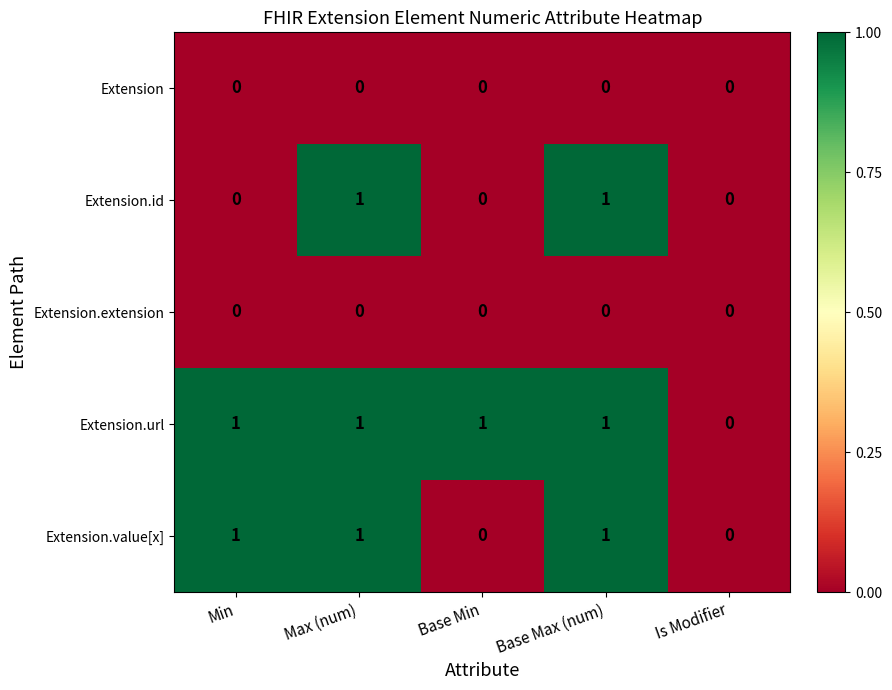

The Extension.id series shows 0 at Max (num). True or false?

False